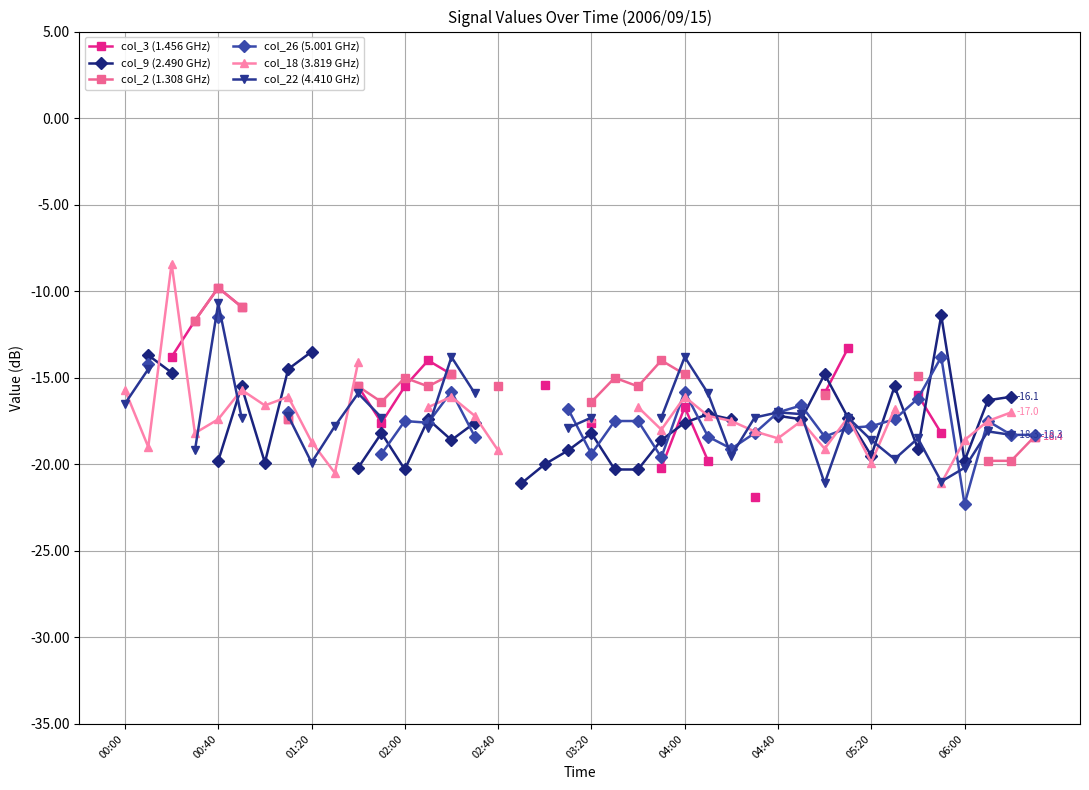

The value of col_18 (3.819 GHz) at 00:40 is -6.7. True or false?

False